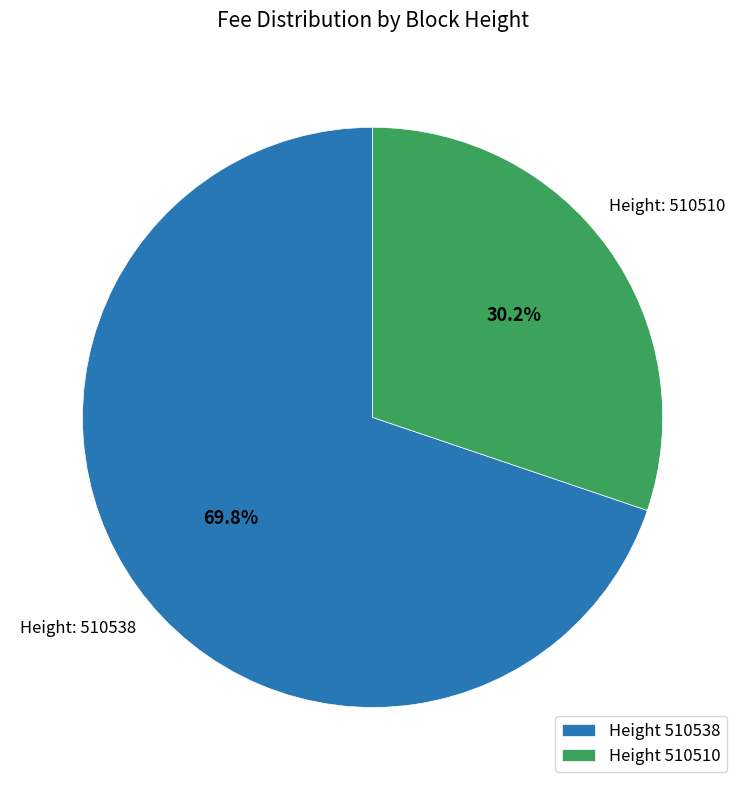

What is the ratio of the value at Height 510510 to the value at Height 510538?

0.4